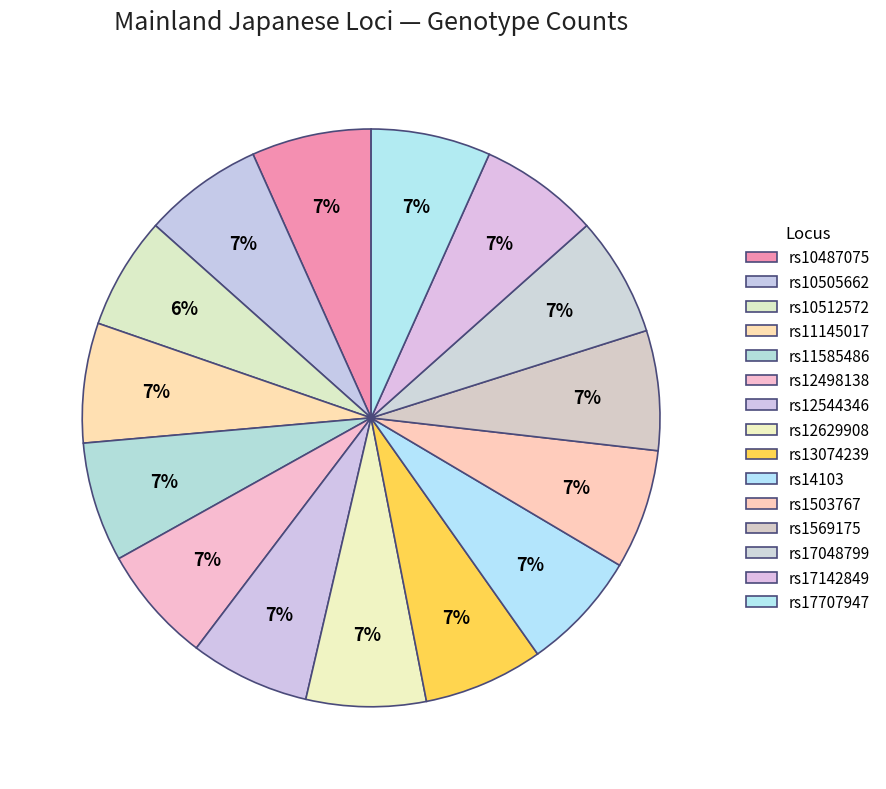

Which has a higher value, rs10512572 or rs1569175?

rs1569175